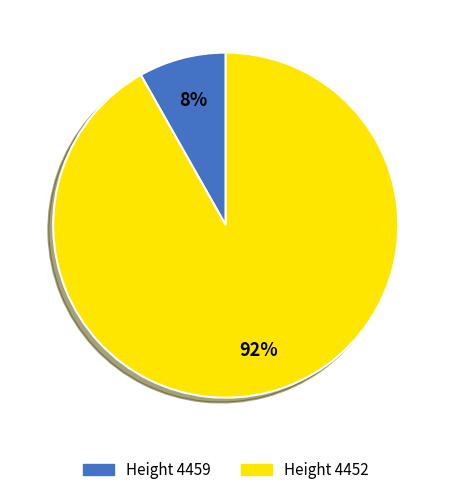

Is there any slice that represents more than half of the pie?

Yes